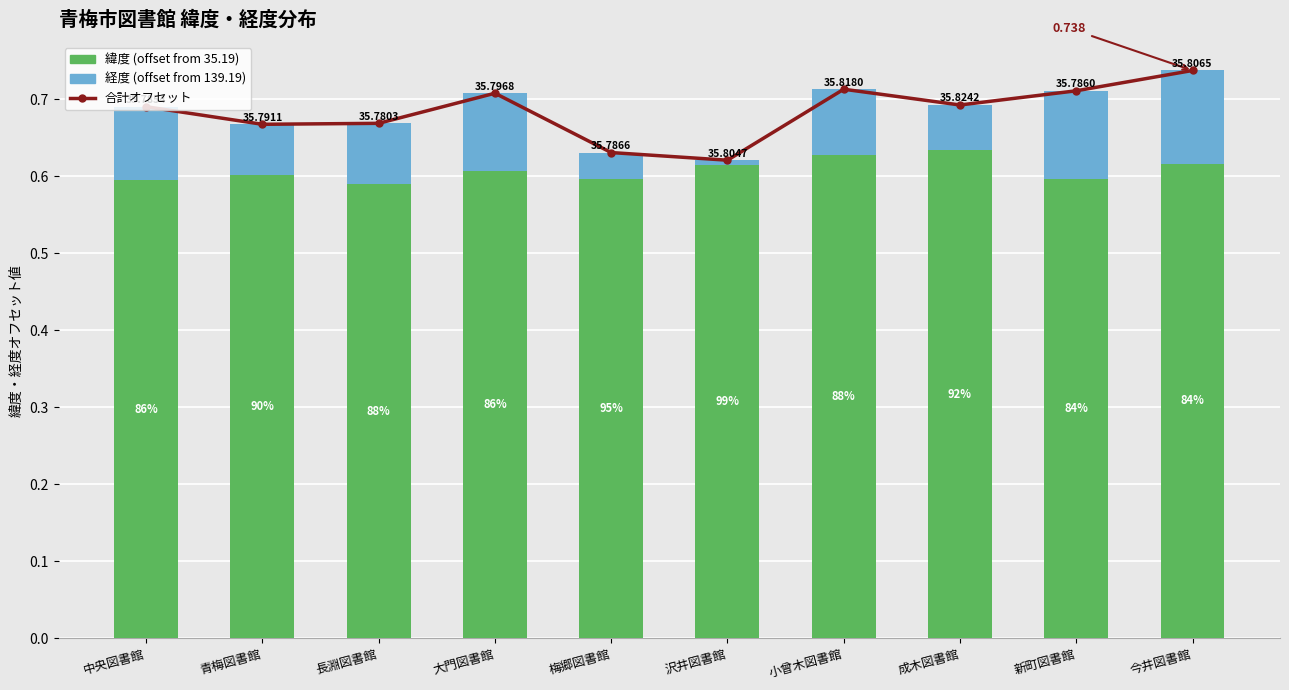

What is the approximate value of 合計オフセット at 小曾木図書館?

0.7